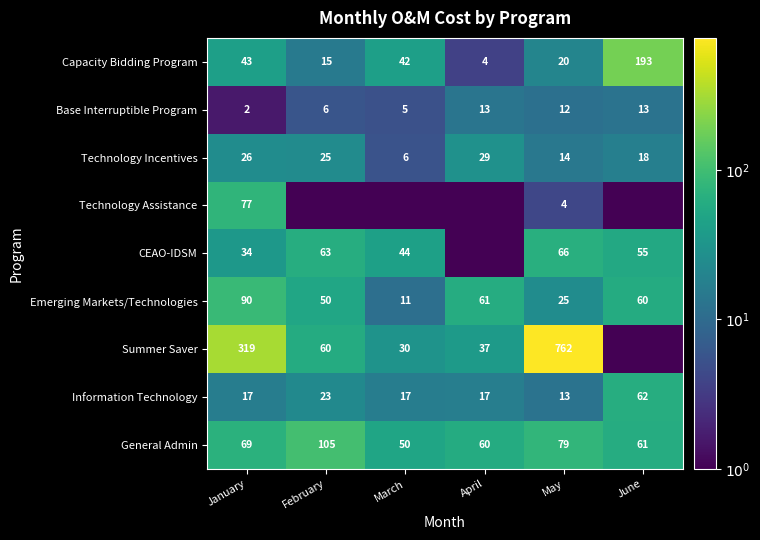

Which category has the lowest value across all series?

February